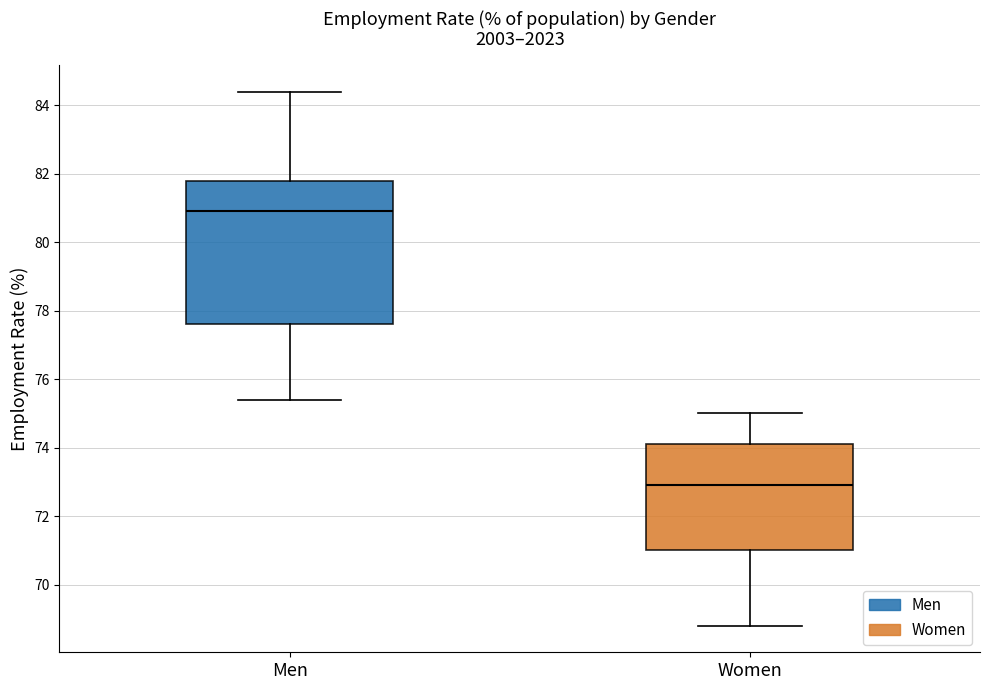

Where does the median line of the box for Women sit on the y-axis? The values are not printed on the chart, so give them approximately, as read against the axis.

73.0